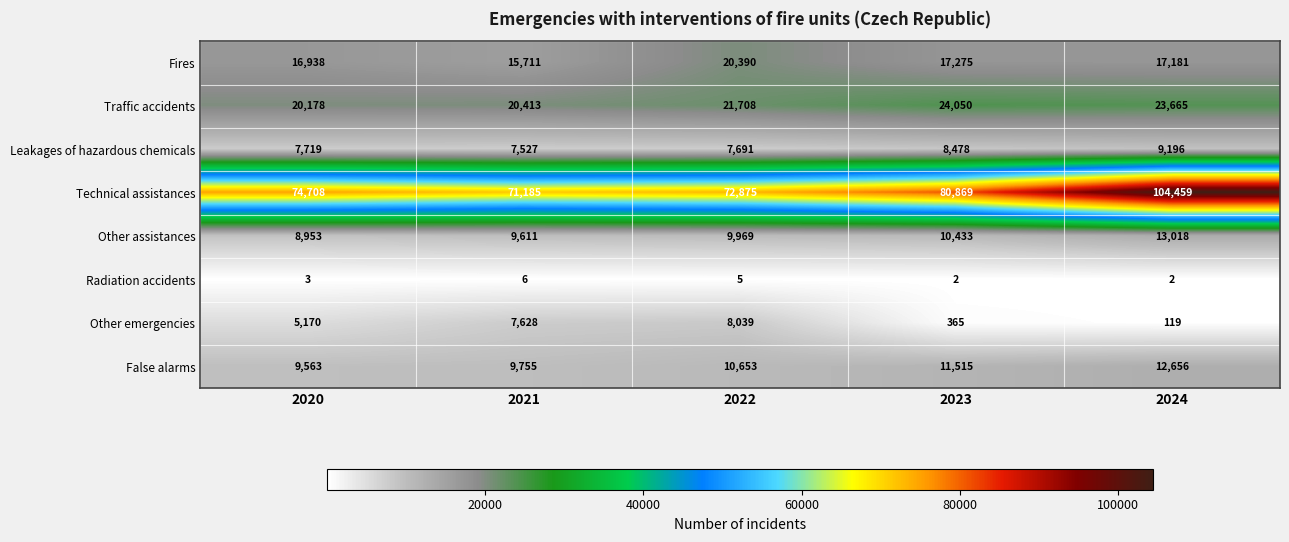

Which category has the lowest value in the Leakages of hazardous chemicals series?

2021